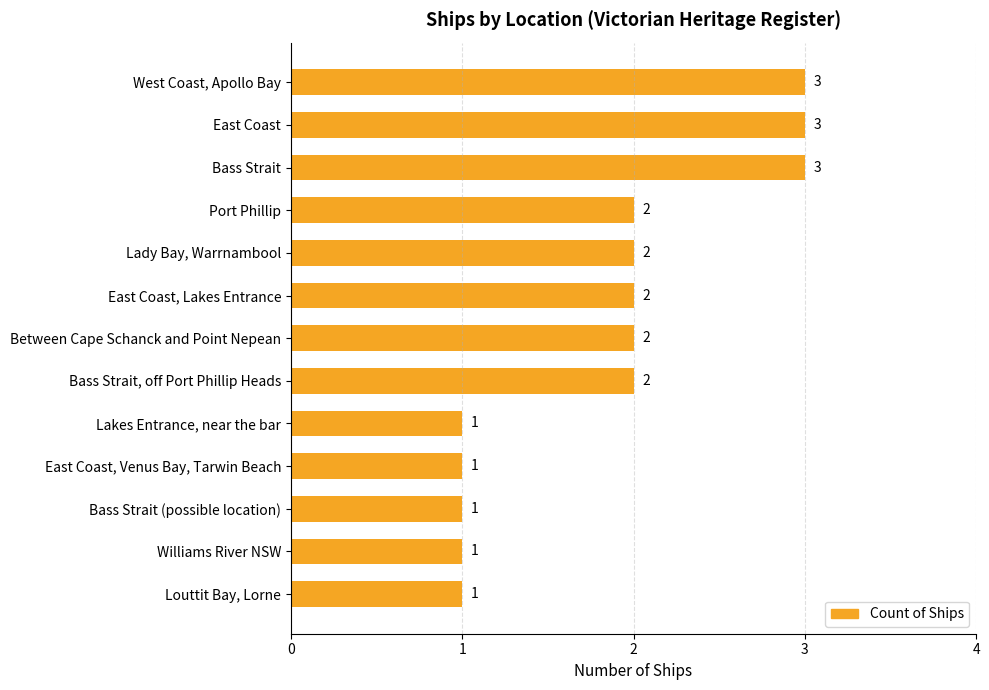

Which has a higher value, Bass Strait or Bass Strait, off Port Phillip Heads?

Bass Strait